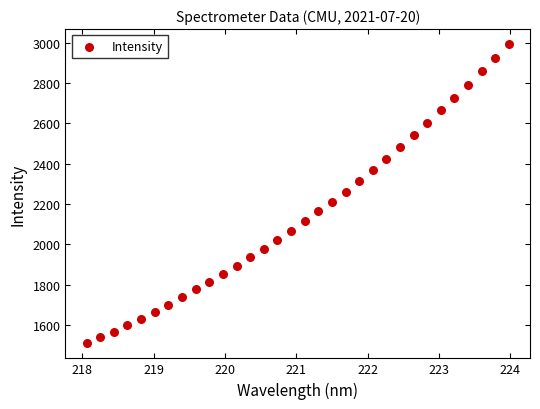

What is the range of Y values (max minus min)?

1486.1